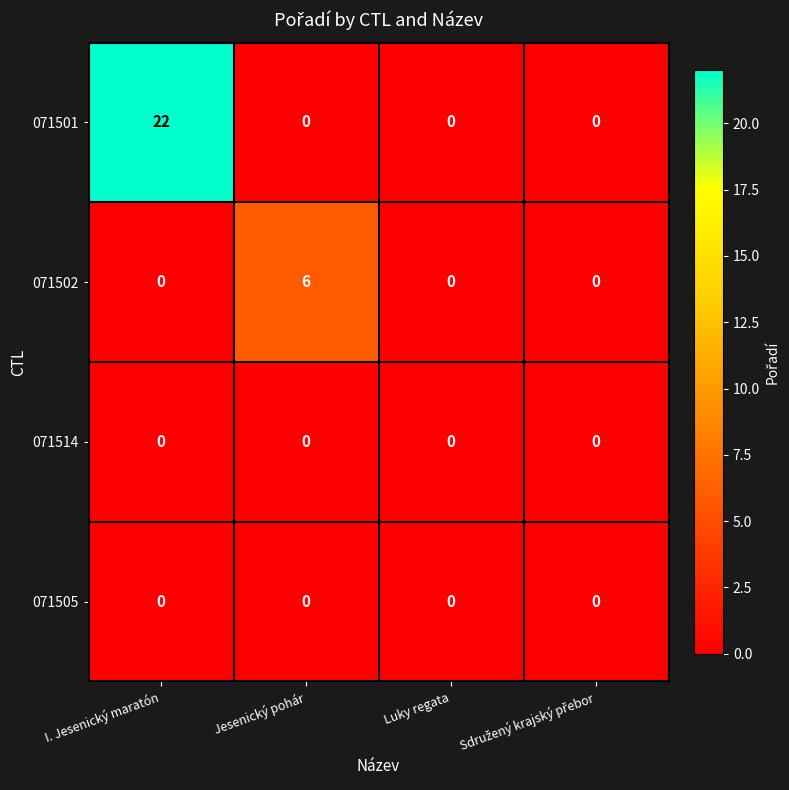

The 071502 series shows 3 at I. Jesenický maratón. True or false?

False